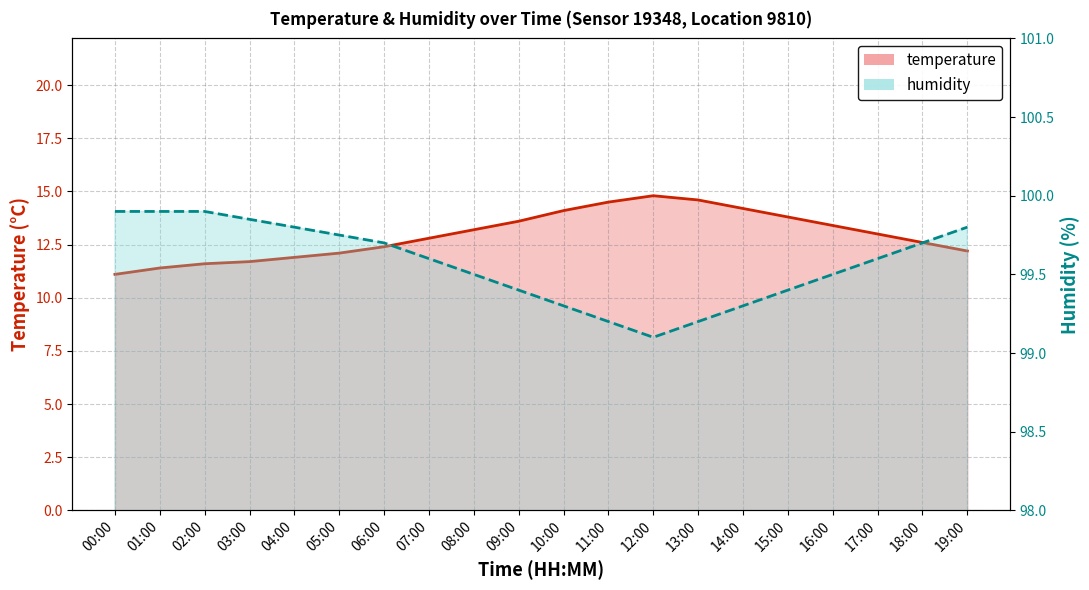

In temperature, how many points are higher than both neighbors (excluding endpoints)?

1